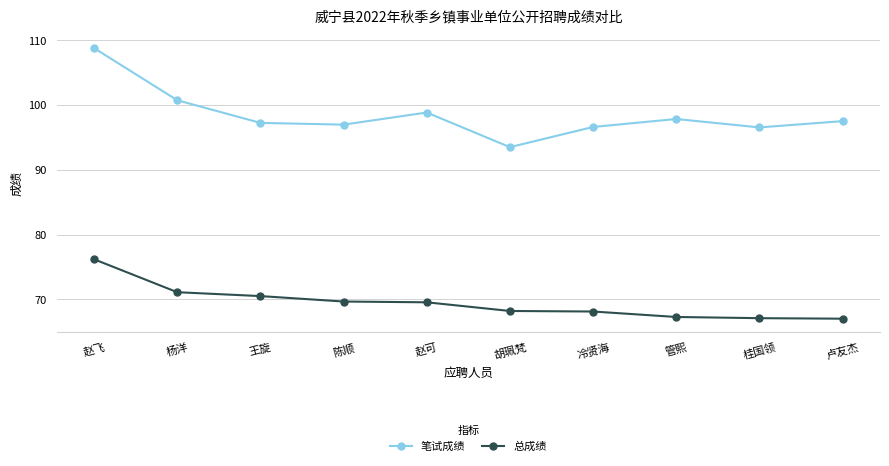

How many data points in 总成绩 are less than 69?

5